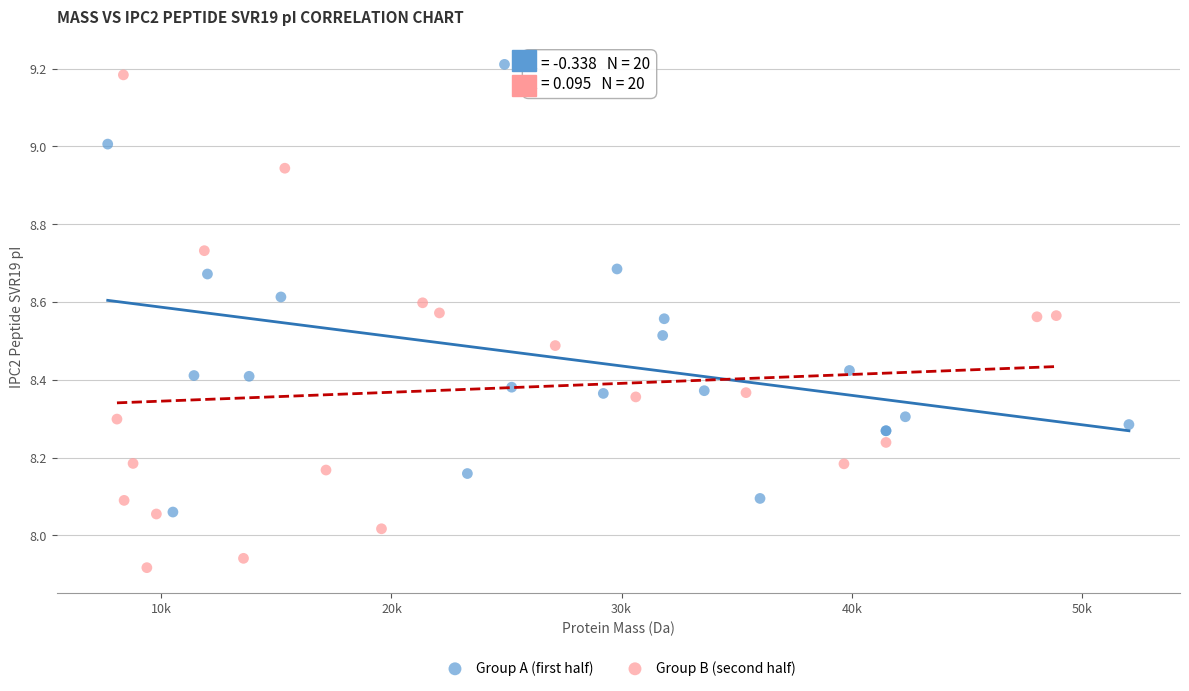

Which series reaches the maximum Y coordinate?

Group A (first half)